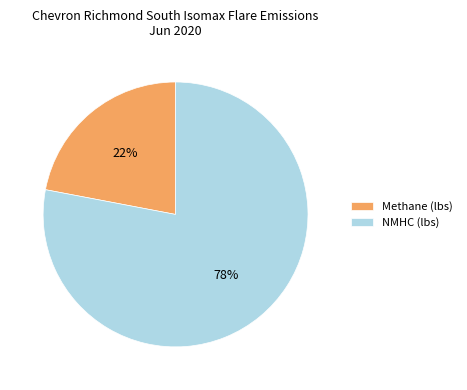

Which slice is the smallest?

Methane (lbs)